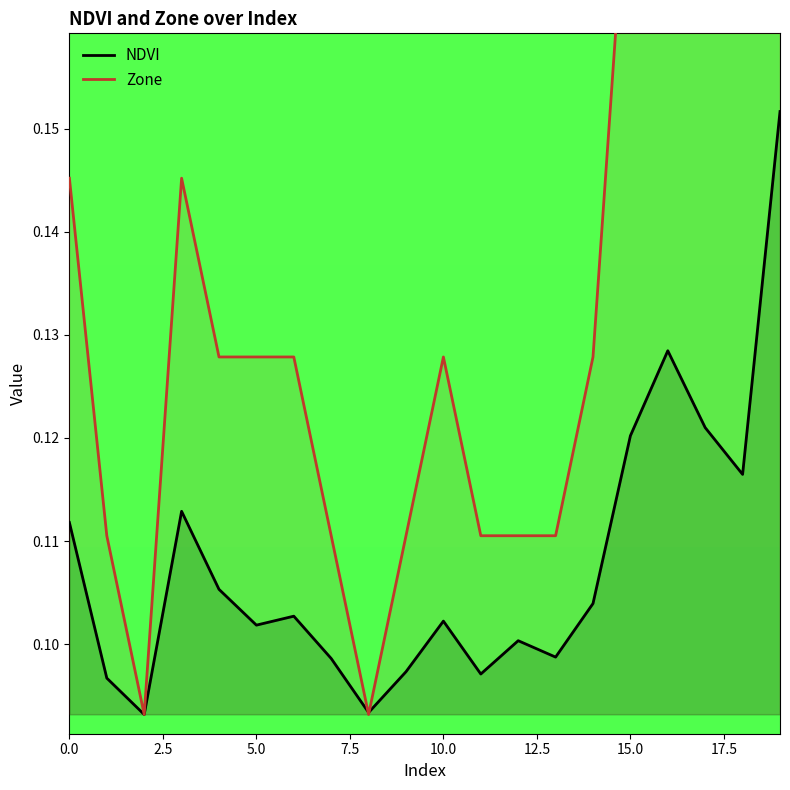

What is the sum of the NDVI values at 17 and 9?

0.2